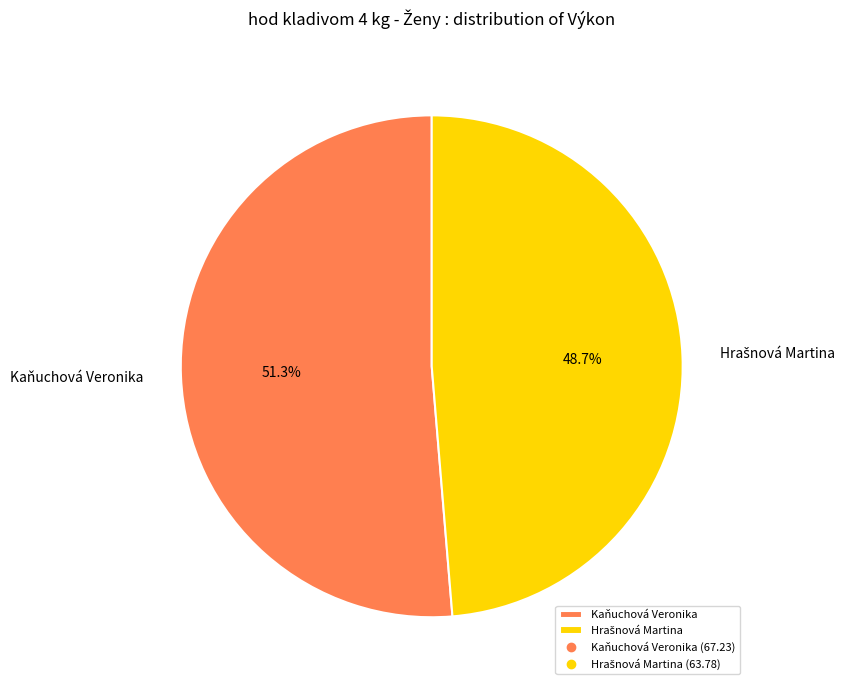

To the nearest percent, what is the average slice percentage?

50%